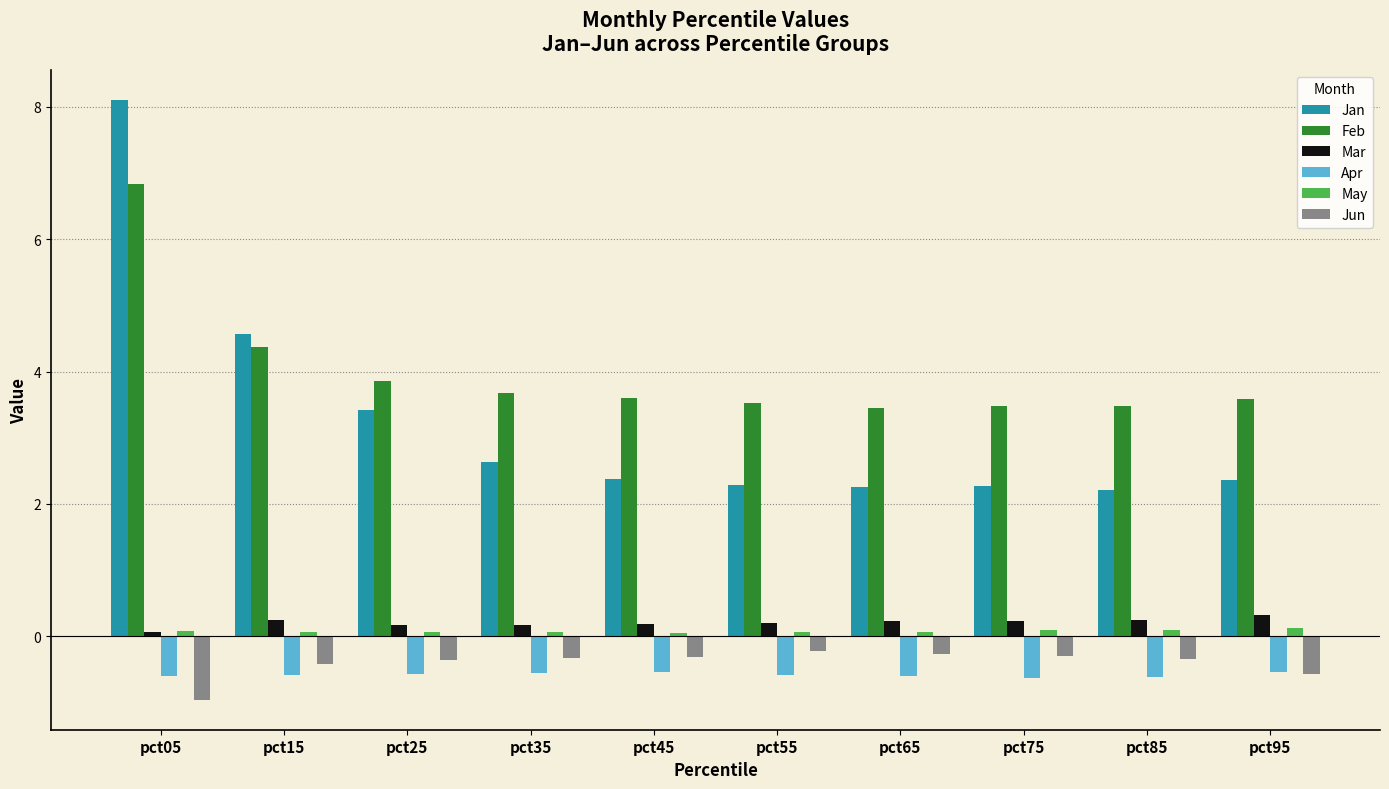

What is the total value across all series at pct75?

5.1